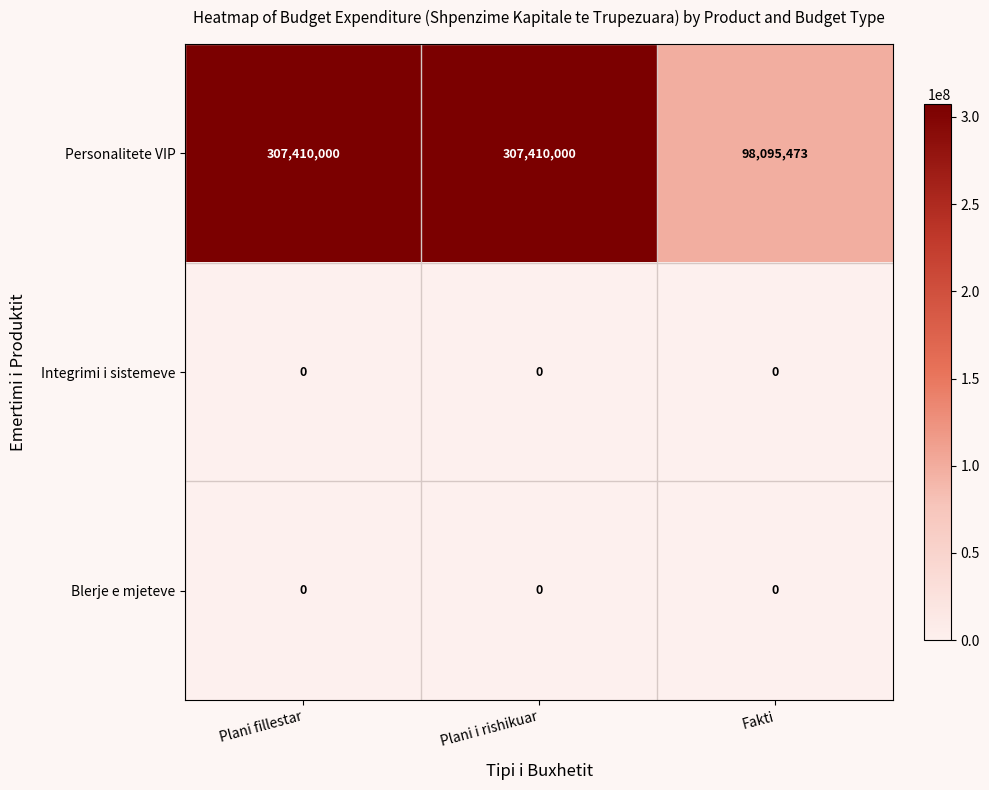

Reading left to right, list all the values displayed in this chart.

Personalitete VIP: 307410000	307410000	98095473
Integrimi i sistemeve: 0	0	0
Blerje e mjeteve: 0	0	0